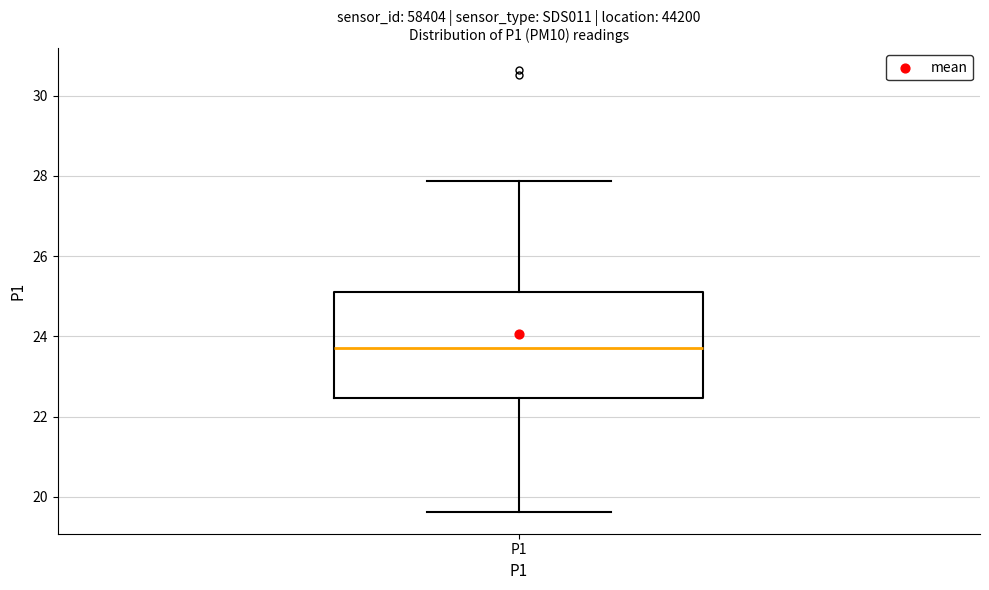

Where does the upper whisker of the box for P1 end on the y-axis? The values are not printed on the chart, so give them approximately, as read against the axis.

27.8